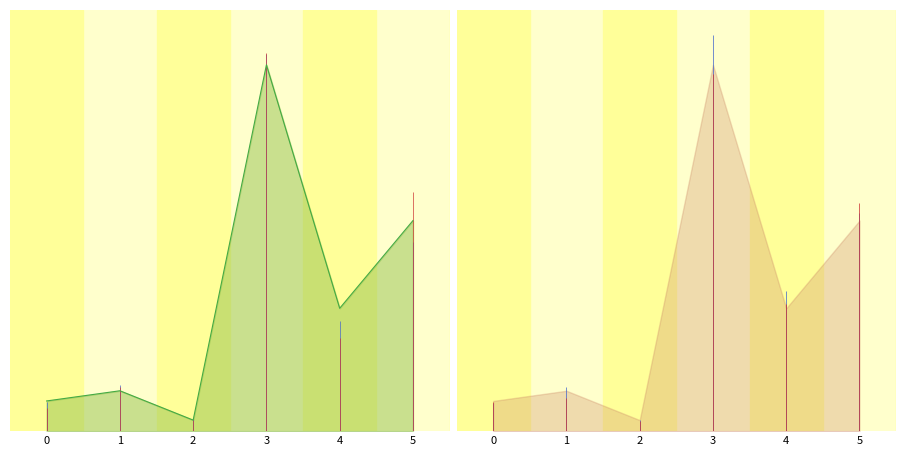

The chart shows a value of 34.3 at 29.03.2016. True or false?

False